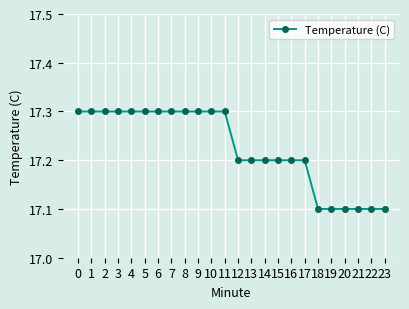

Approximately how many times larger is the value at 16 compared to 11?

1.0